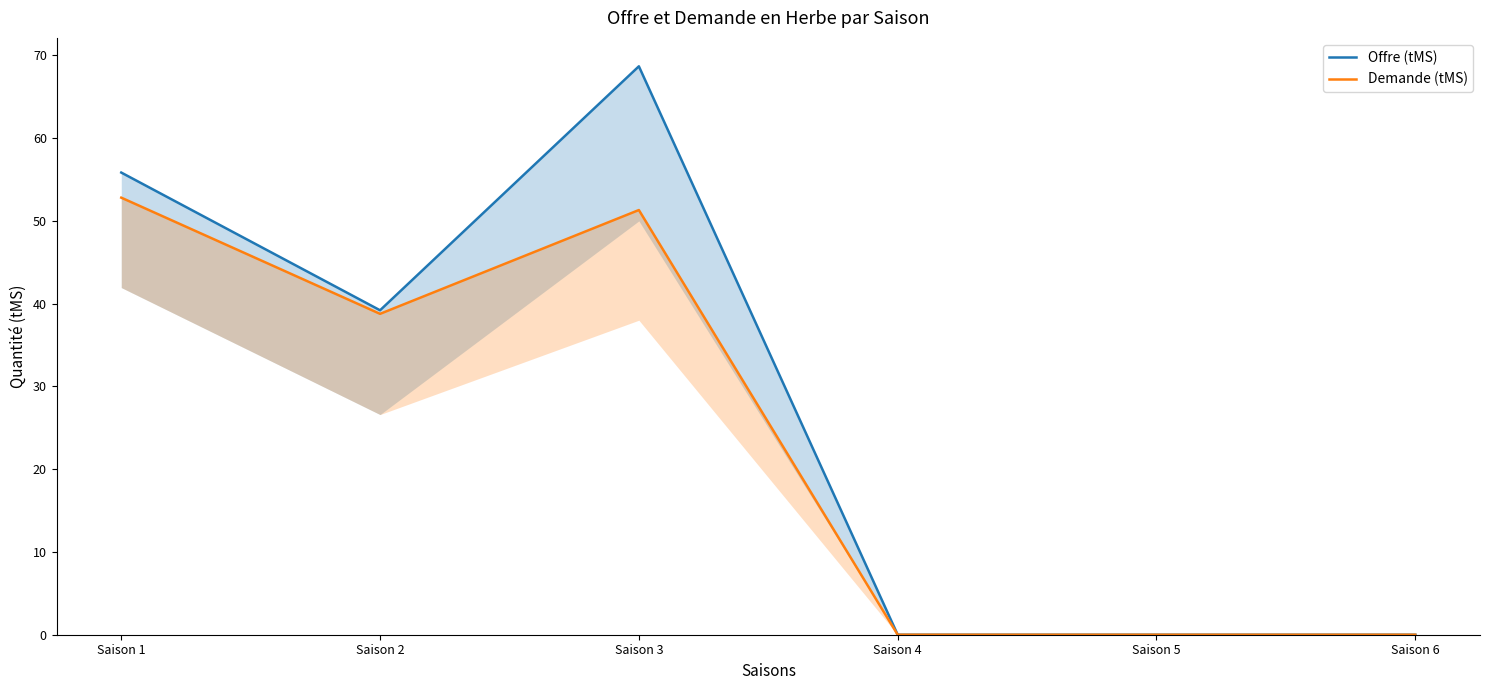

How many interior local peaks does the Offre (tMS) series have?

1